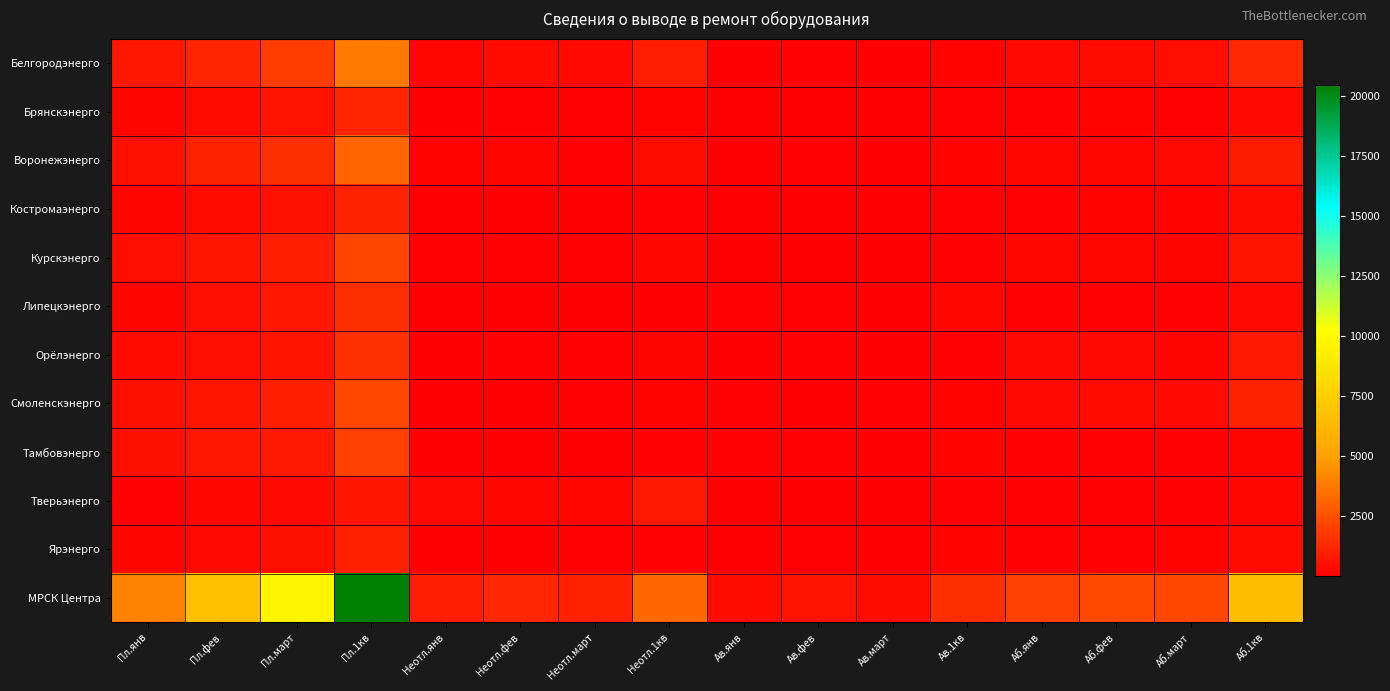

Between Аб.фев and Аб.1кв, which series saw the biggest shift?

МРСК Центра